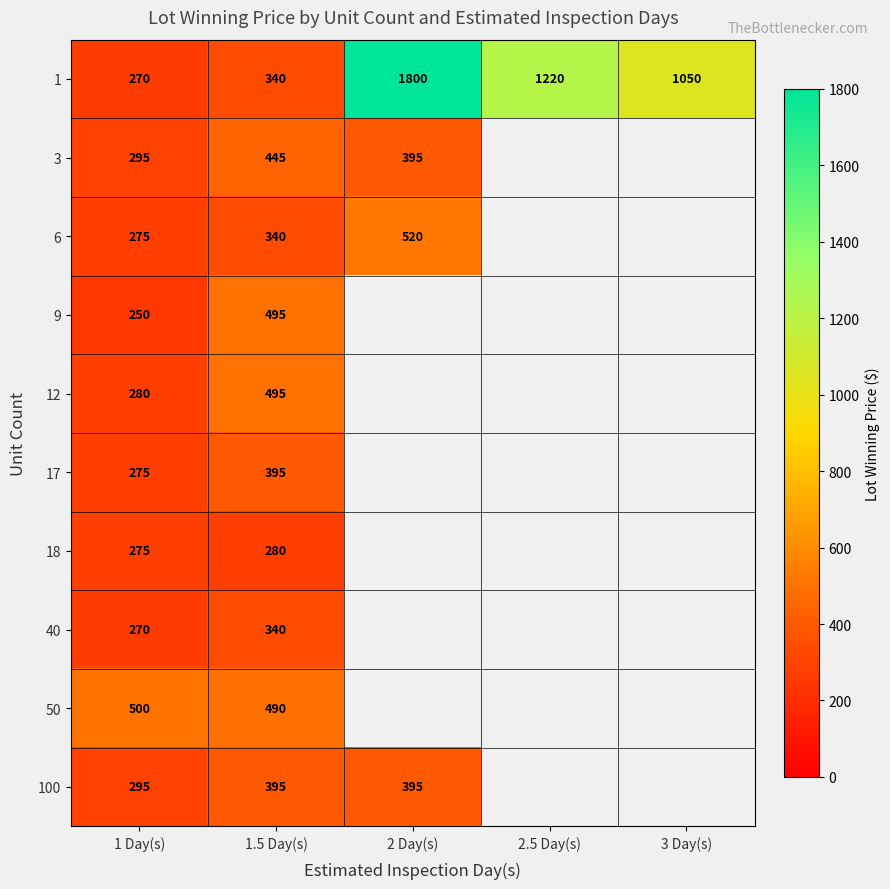

Is it true that 17 equals 451.7 at 1 Day(s)?

False